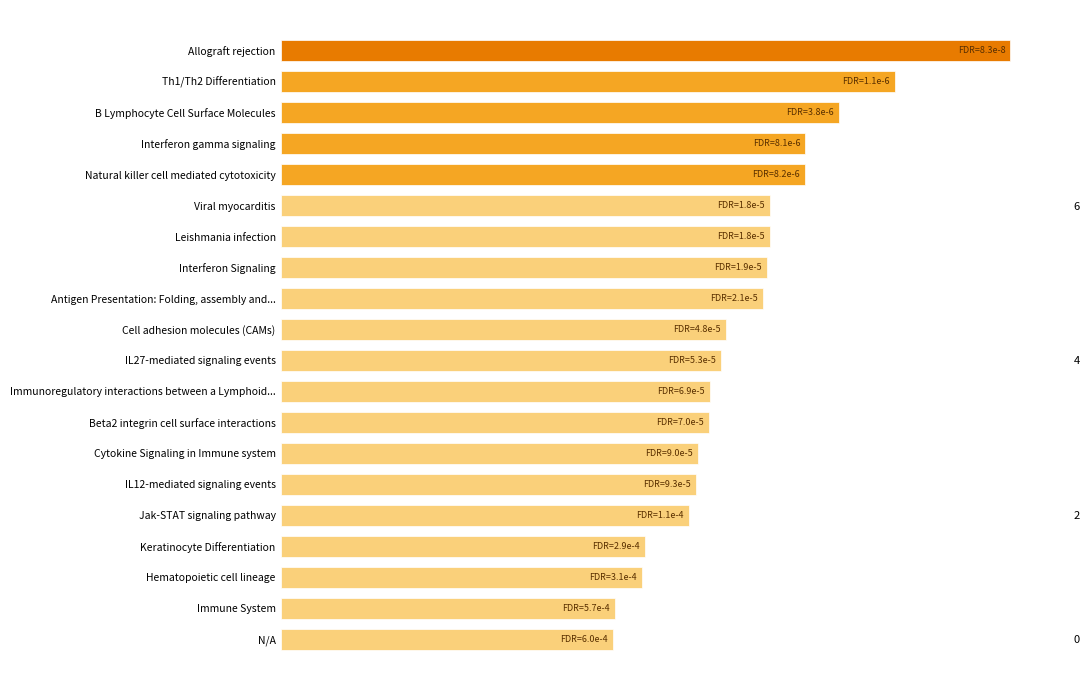

Does the chart contain any negative values?

No